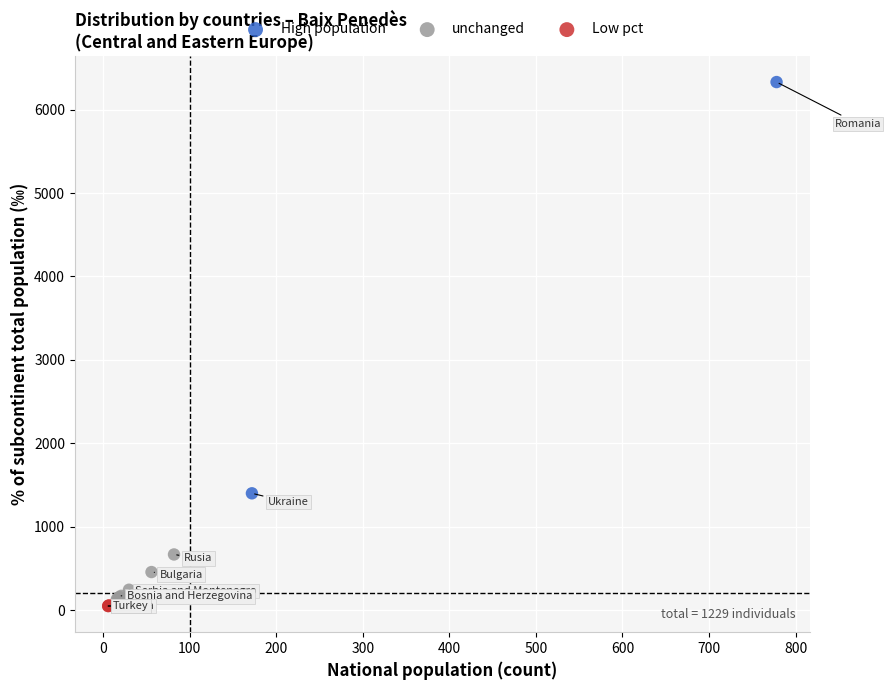

Which series has the widest spread of Y values?

High population